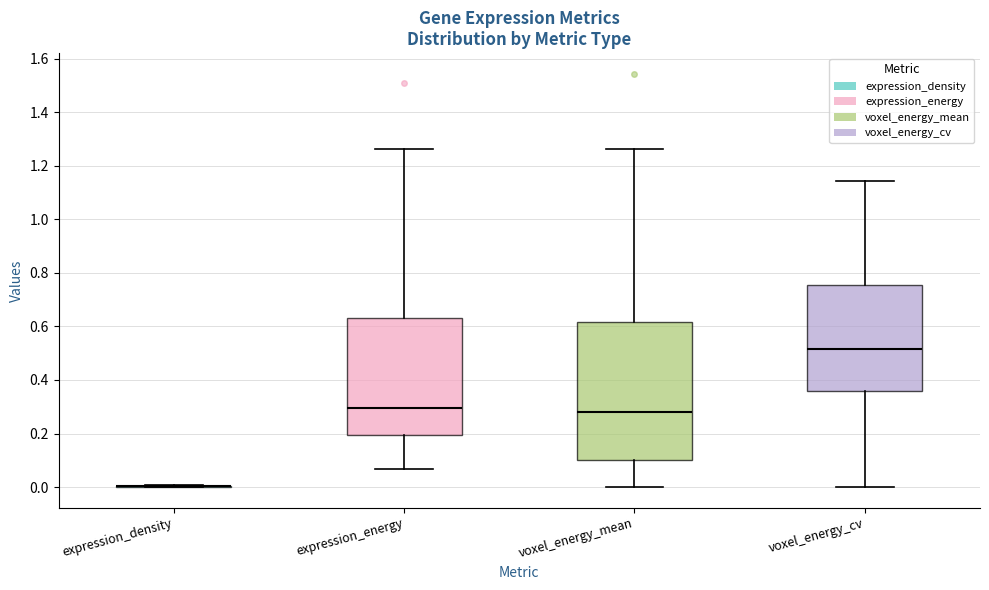

Reading left to right, transcribe this box plot: for each box, give where its median line is, the range the box spans, and where its two whiskers end, as read against the y-axis. The values are not printed on the chart, so give them approximately, as read against the axis.

expression_density: box collapsed to a line at 0.00, whiskers 0.00 to 0.00
expression_energy: median 0.30, box 0.20 to 0.62, whiskers 0.06 to 1.26
voxel_energy_mean: median 0.28, box 0.10 to 0.62, whiskers 0.00 to 1.26
voxel_energy_cv: median 0.52, box 0.36 to 0.76, whiskers 0.00 to 1.14